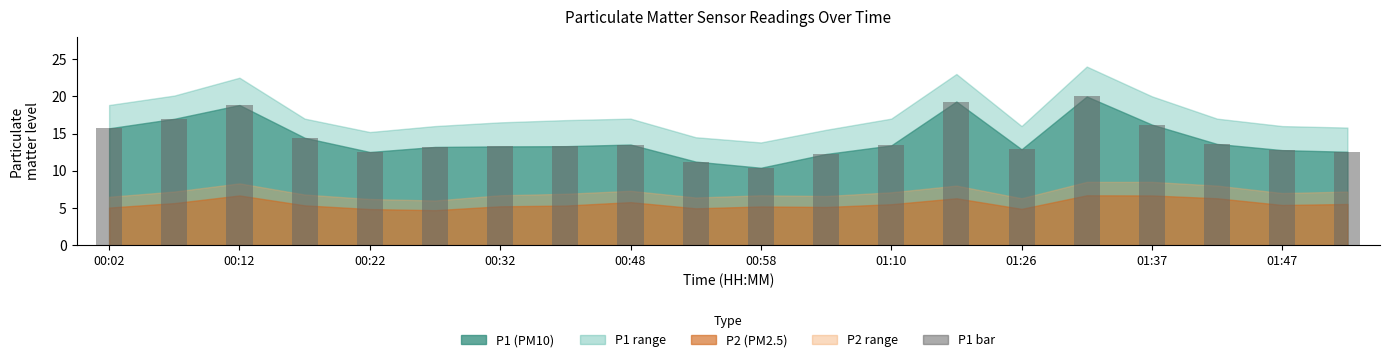

What is the value of the 13th bar from the left?

13.4